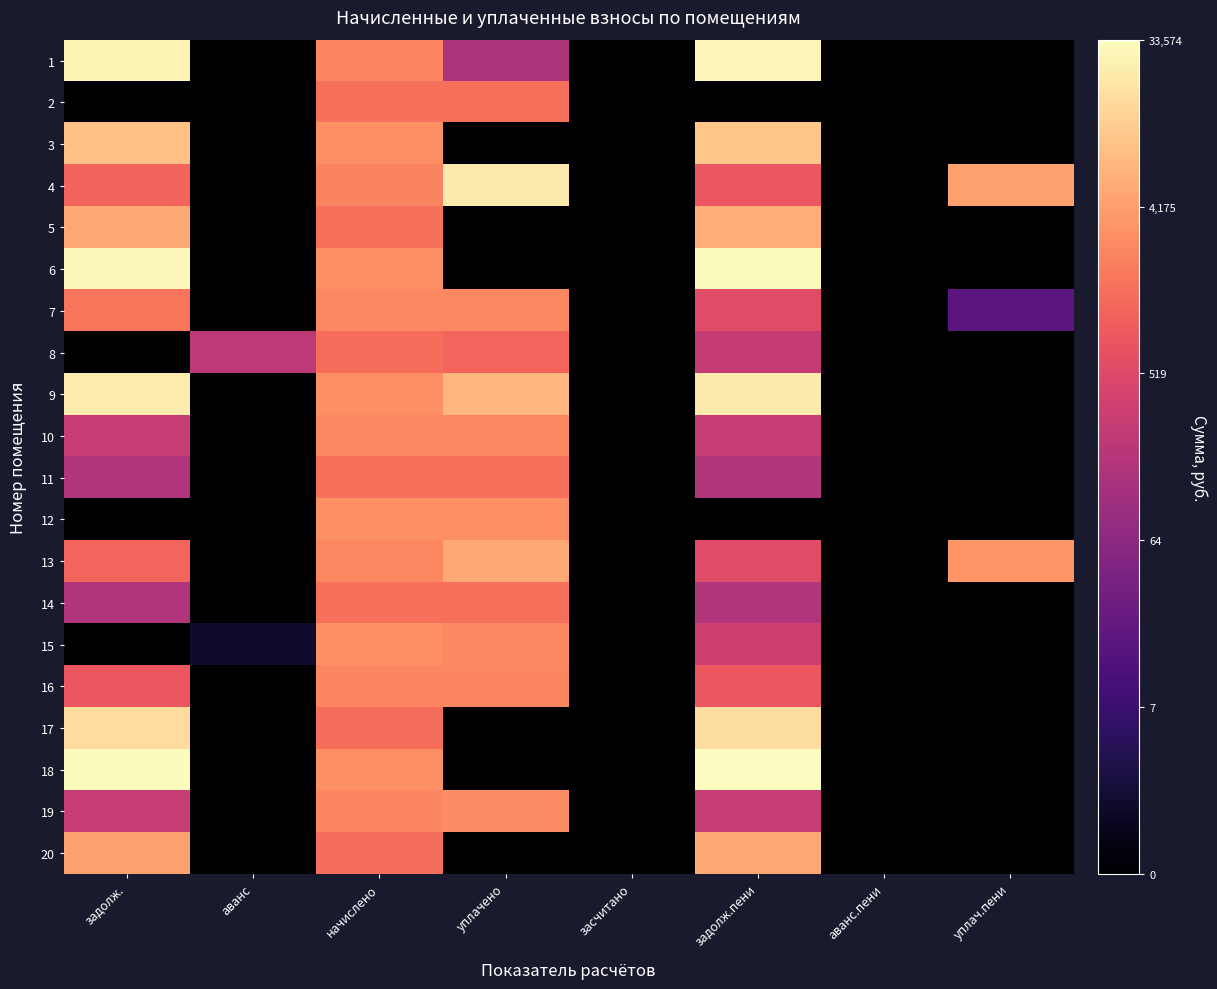

What is the total value across all series at уплач.пени?

19.3